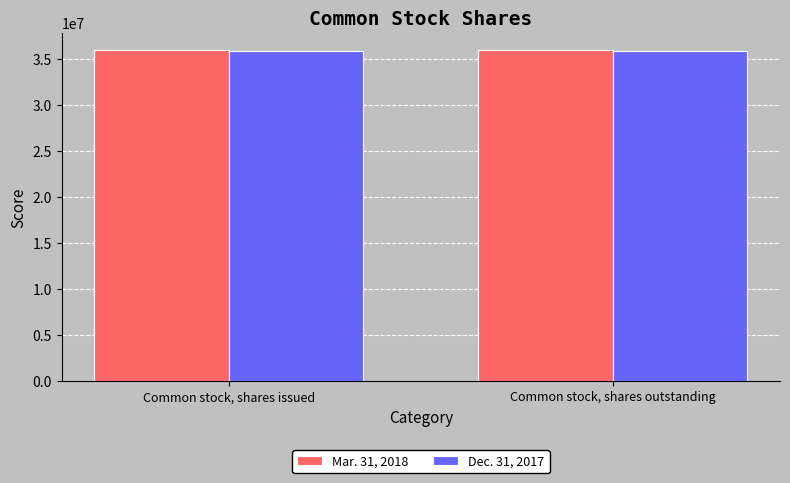

What is the maximum value shown in the chart?

36069791